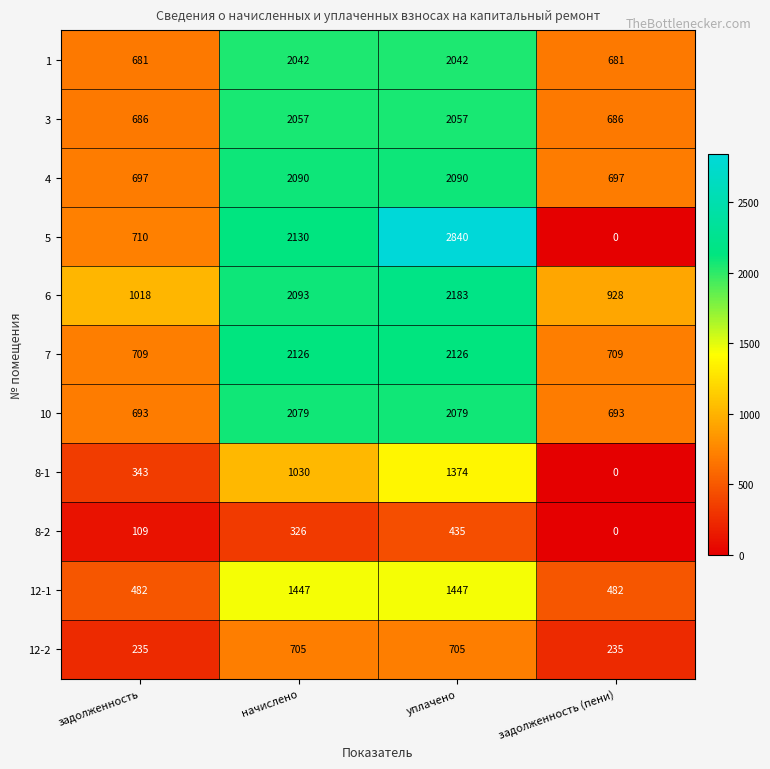

What is the average value of the 6 series?

1556